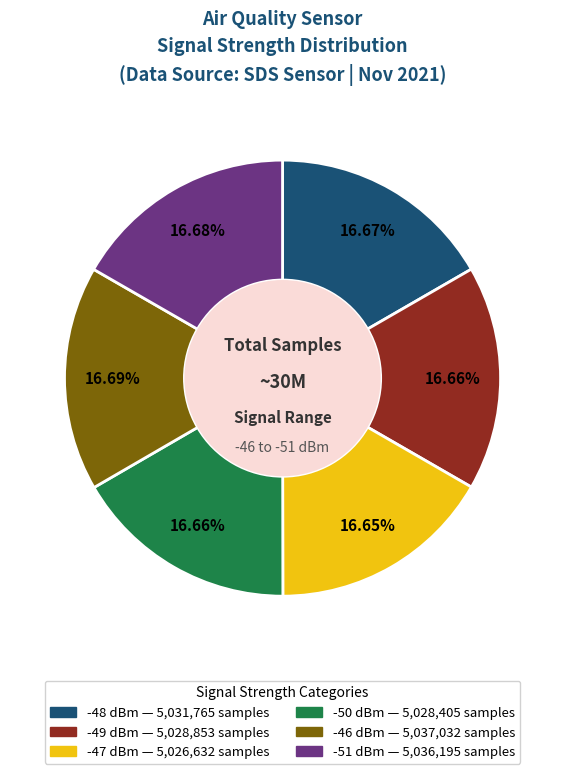

Does any single category account for the majority?

No